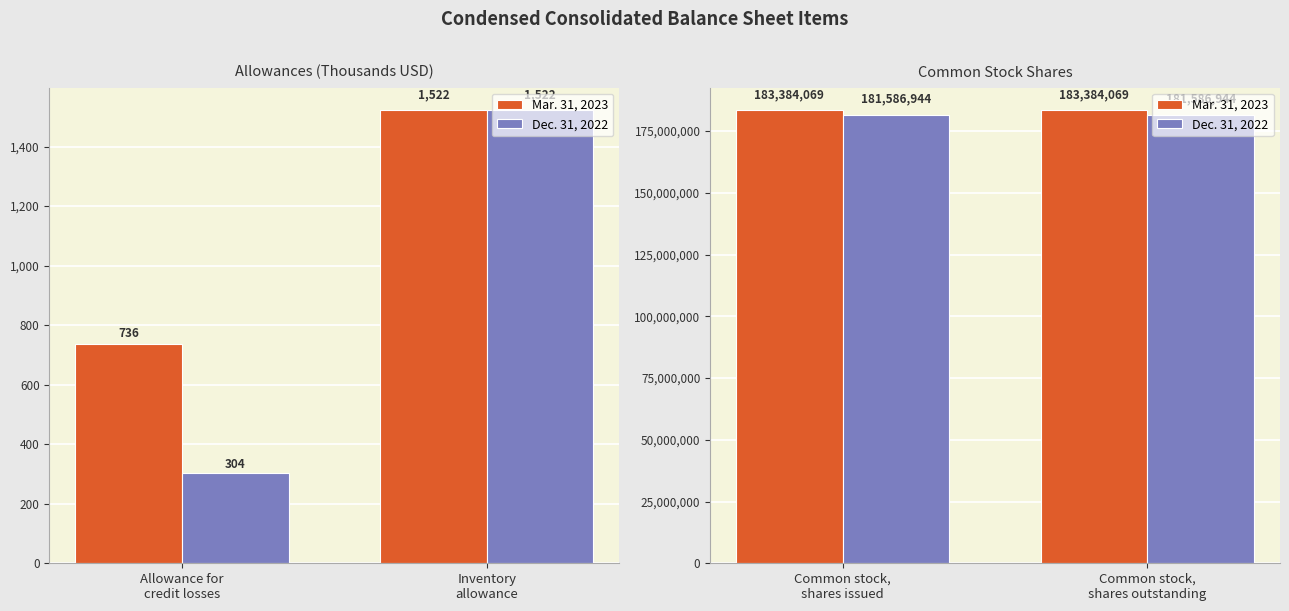

Between Common stock, shares outstanding and Common stock, shares issued, which is larger?

Common stock, shares outstanding